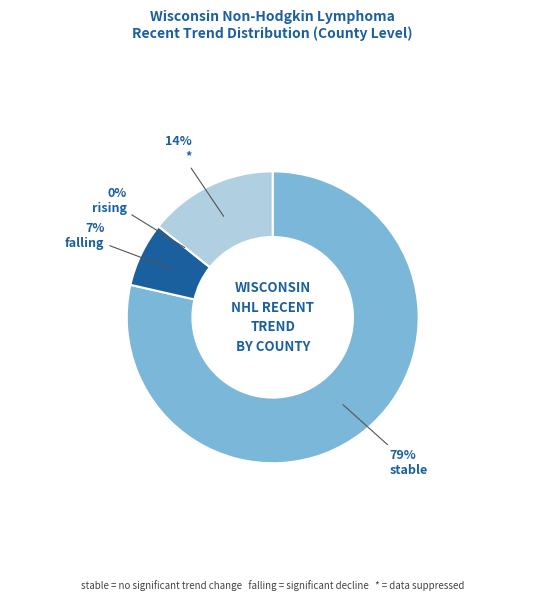

True or false: * accounts for 14% of the total.

True